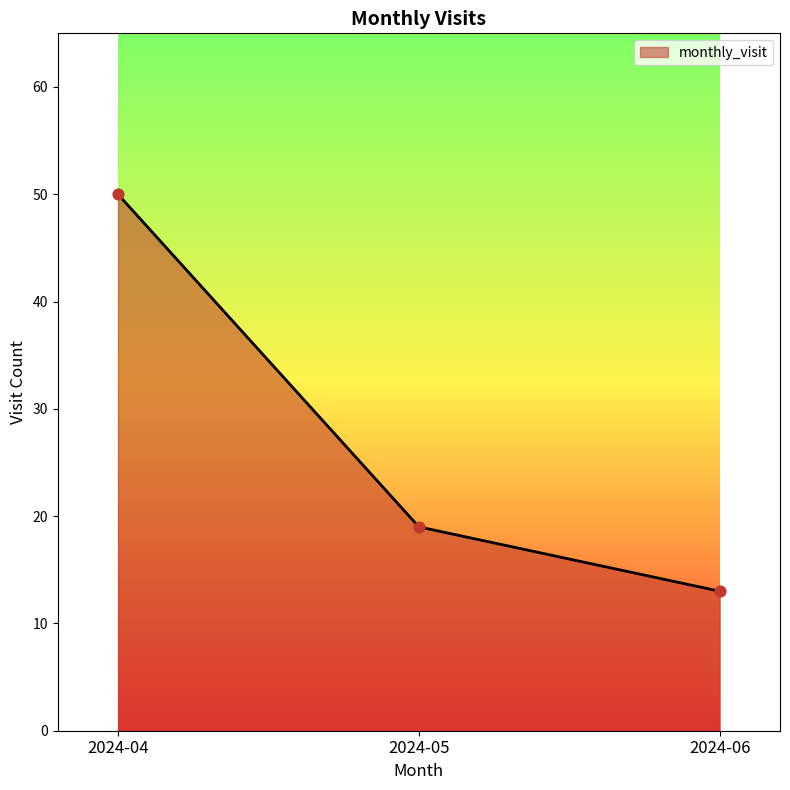

What is the ratio of the value at 2024-05 to the value at 2024-04?

0.4